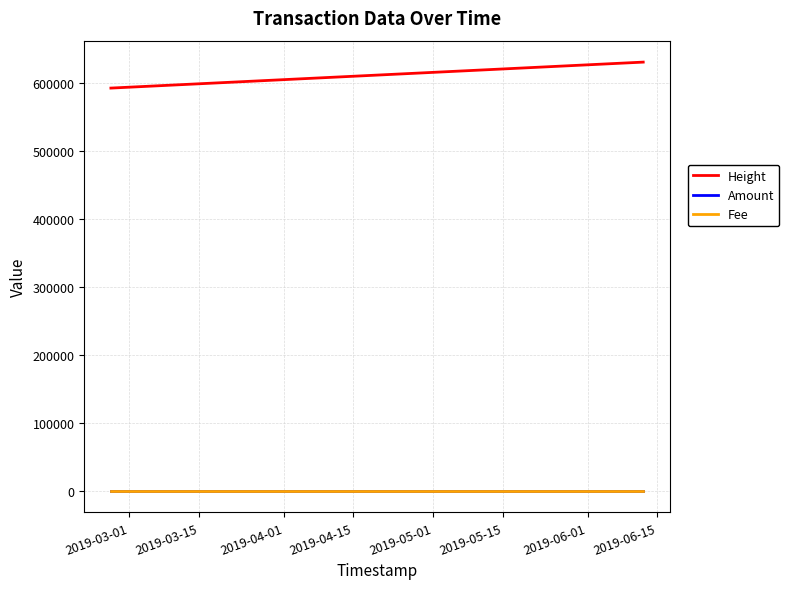

Which series has the largest total across all categories?

Height